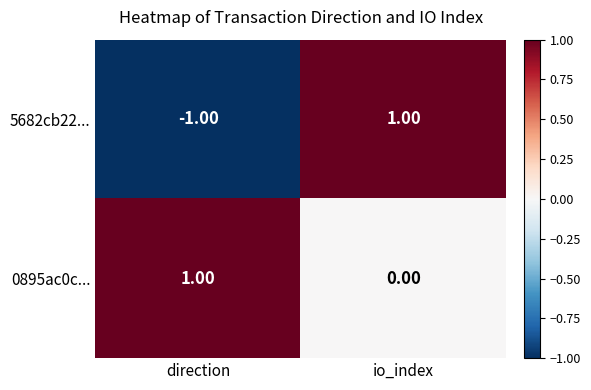

Where is 5682cb22... nearest to the value 0?

direction